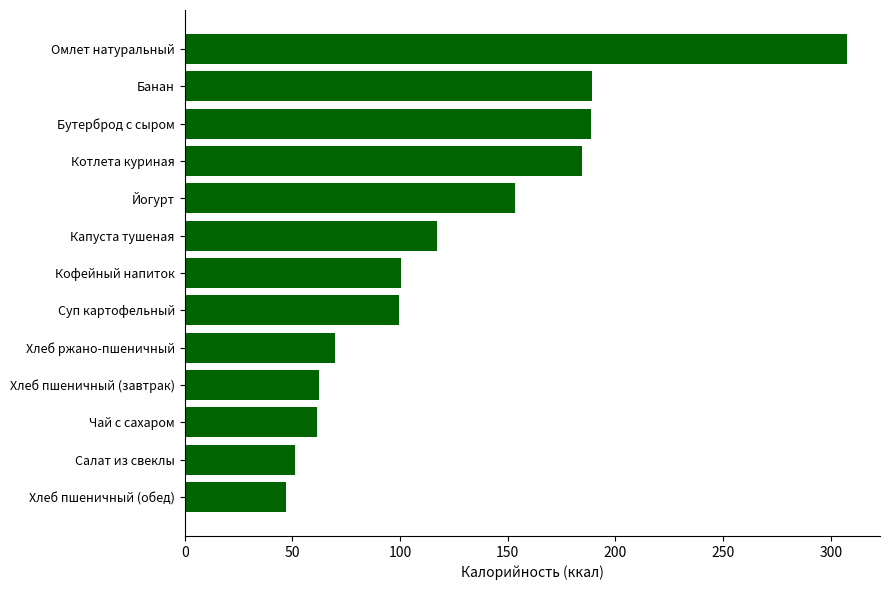

What is the sum of all values?

1632.0